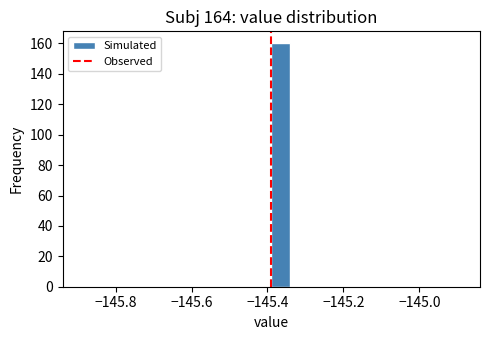

Around what value on the x-axis is the tallest bar? Give the approximate position of its centre, as read against the axis.

-145.36